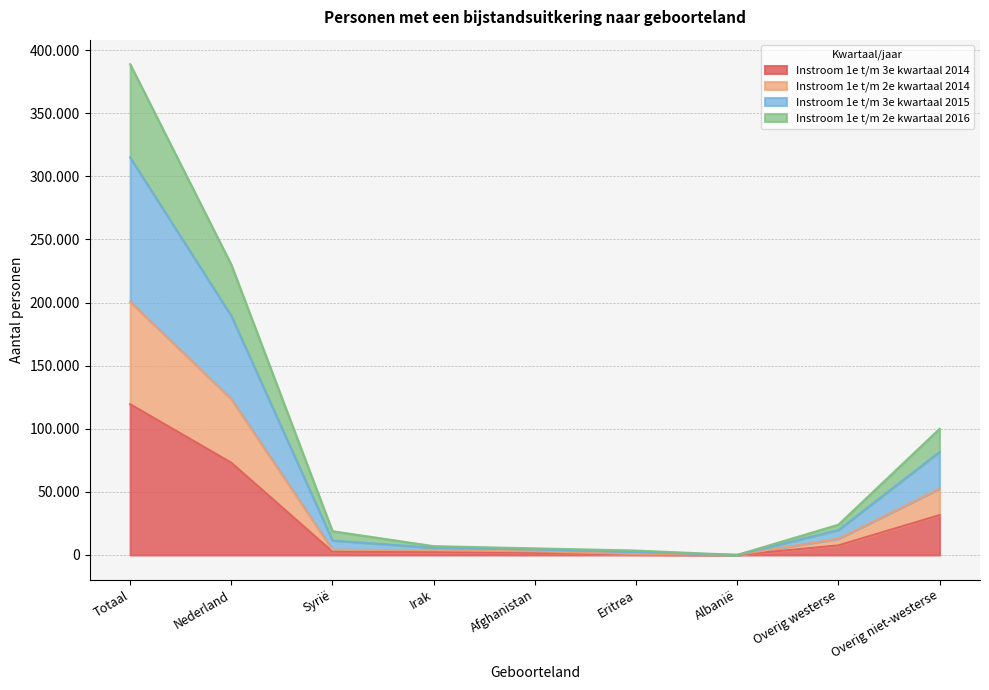

Where does the Instroom 1e t/m 2e kwartaal 2014 series first go above 4140?

Totaal